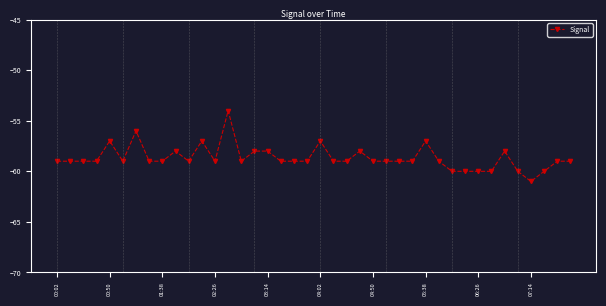

True or false: the data has more than 1 interior local peaks.

True